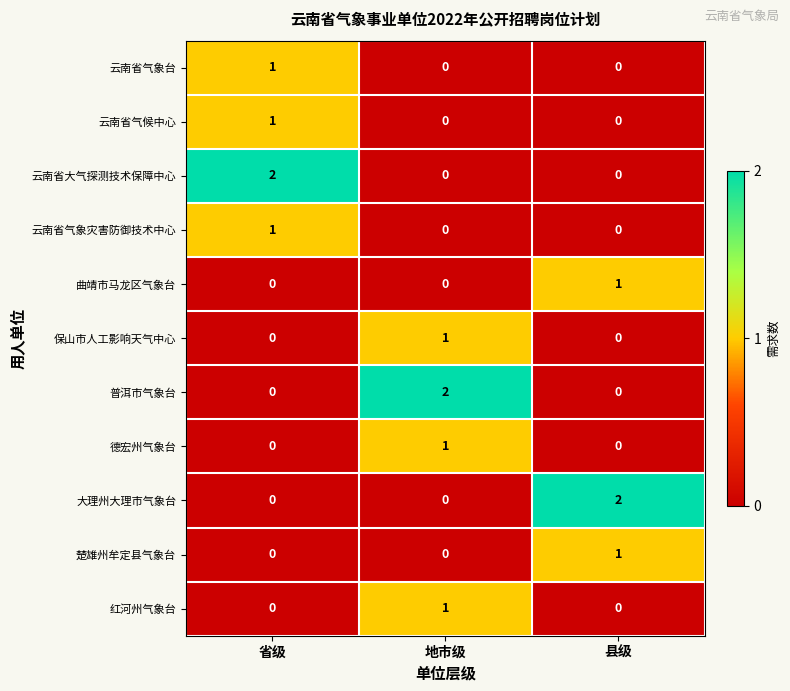

Count the 云南省气象台 values in the range 0 to 1.

3